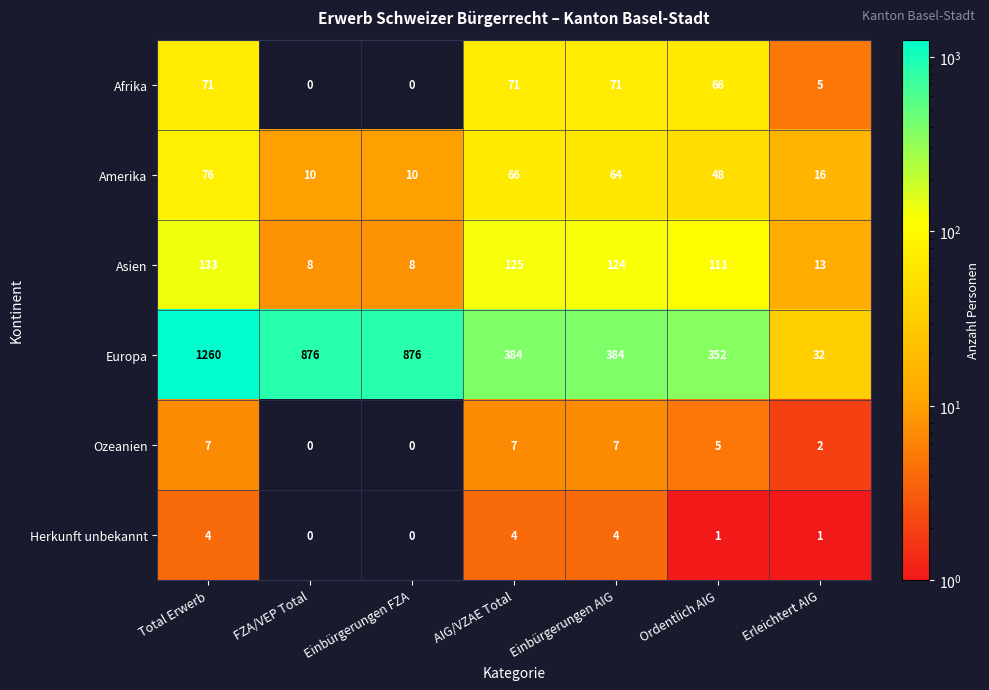

Count the number of data series in this chart.

6